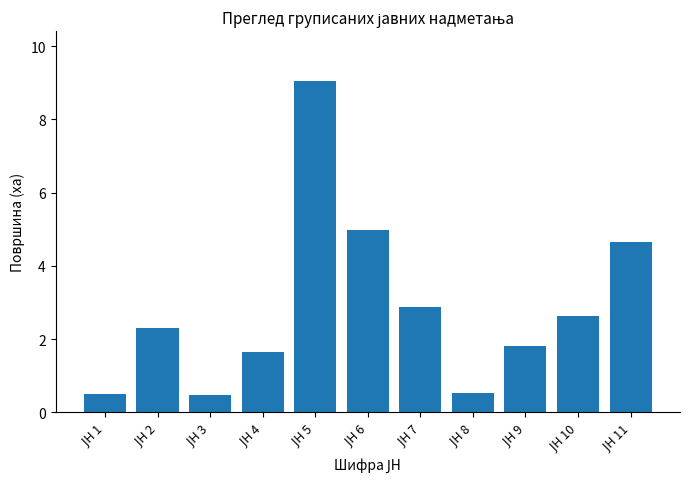

Are the bars grouped side by side (vs. stacked)?

No